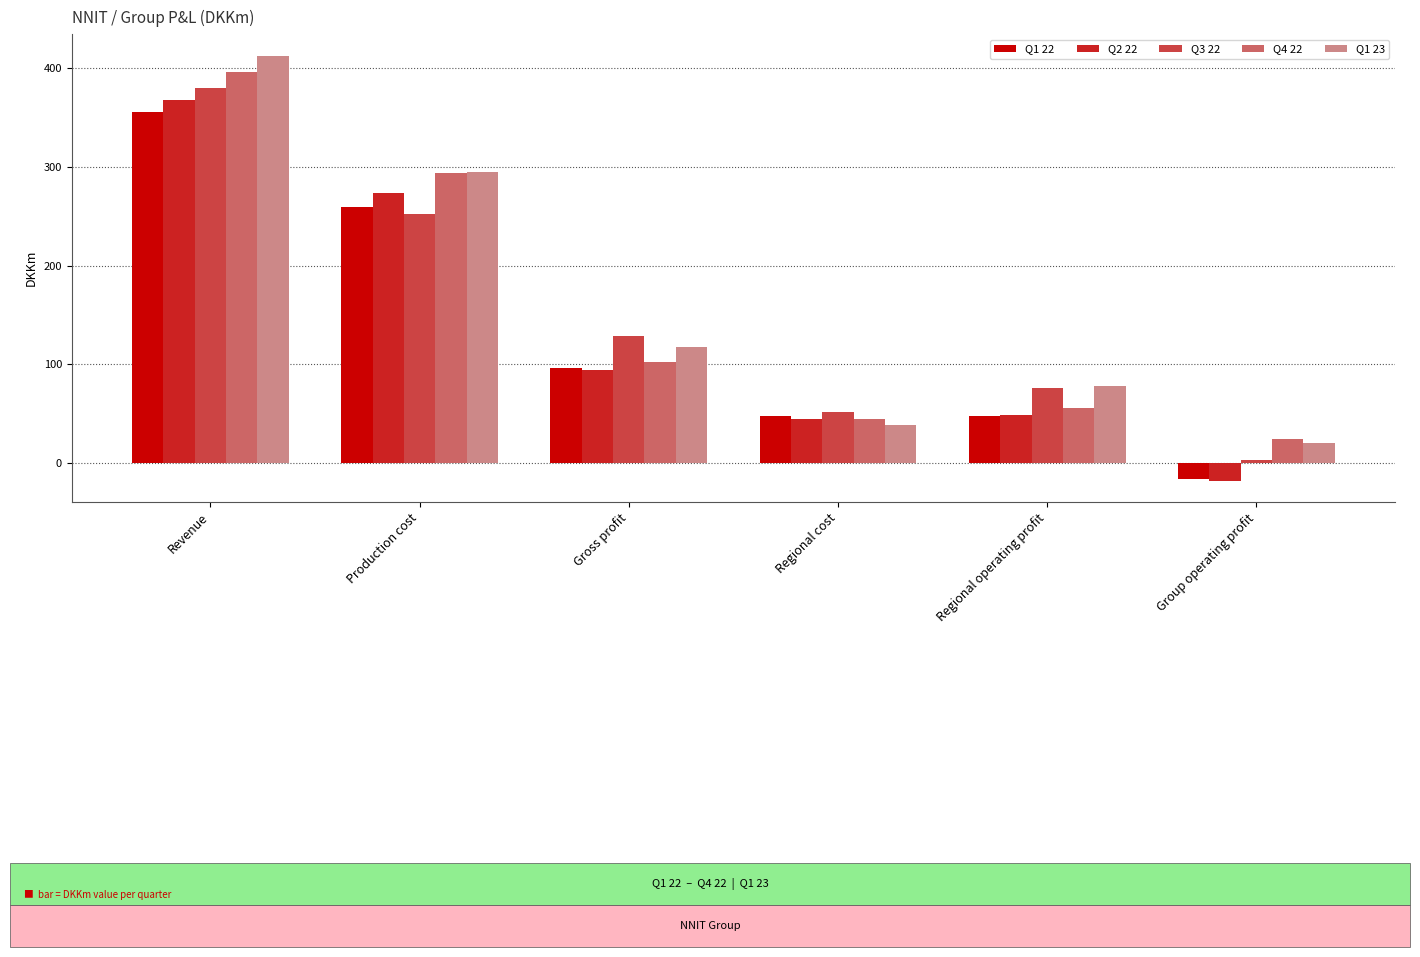

How many data points in Q3 22 are less than 129?

3